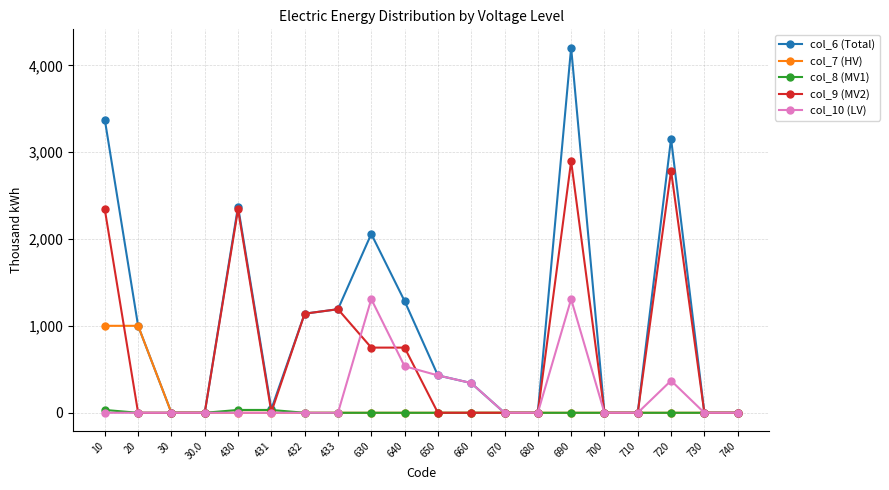

Which series has the largest range (max minus min)?

col_6 (Total)